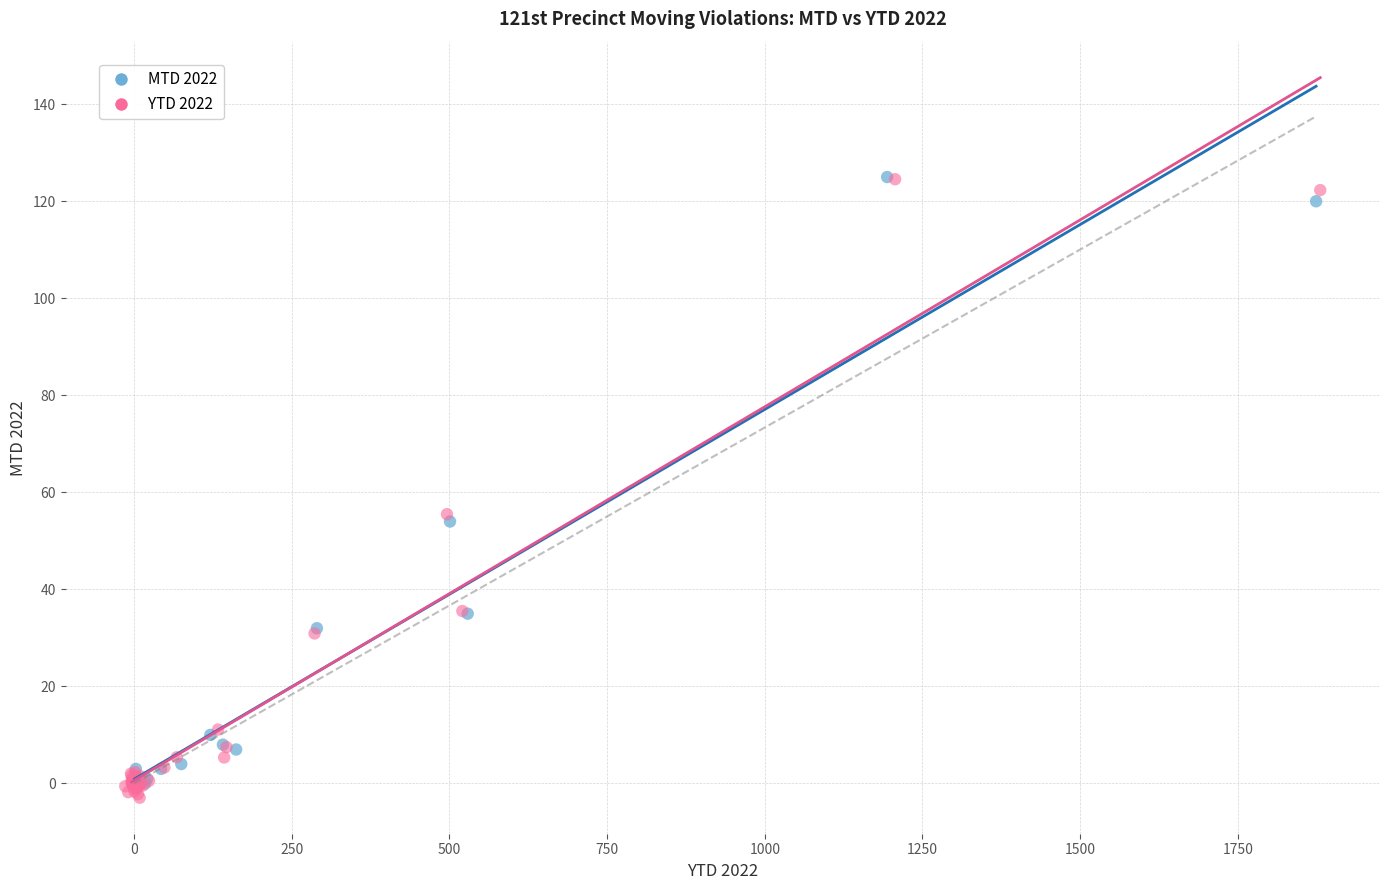

Which series has the largest Y range (max minus min)?

YTD 2022